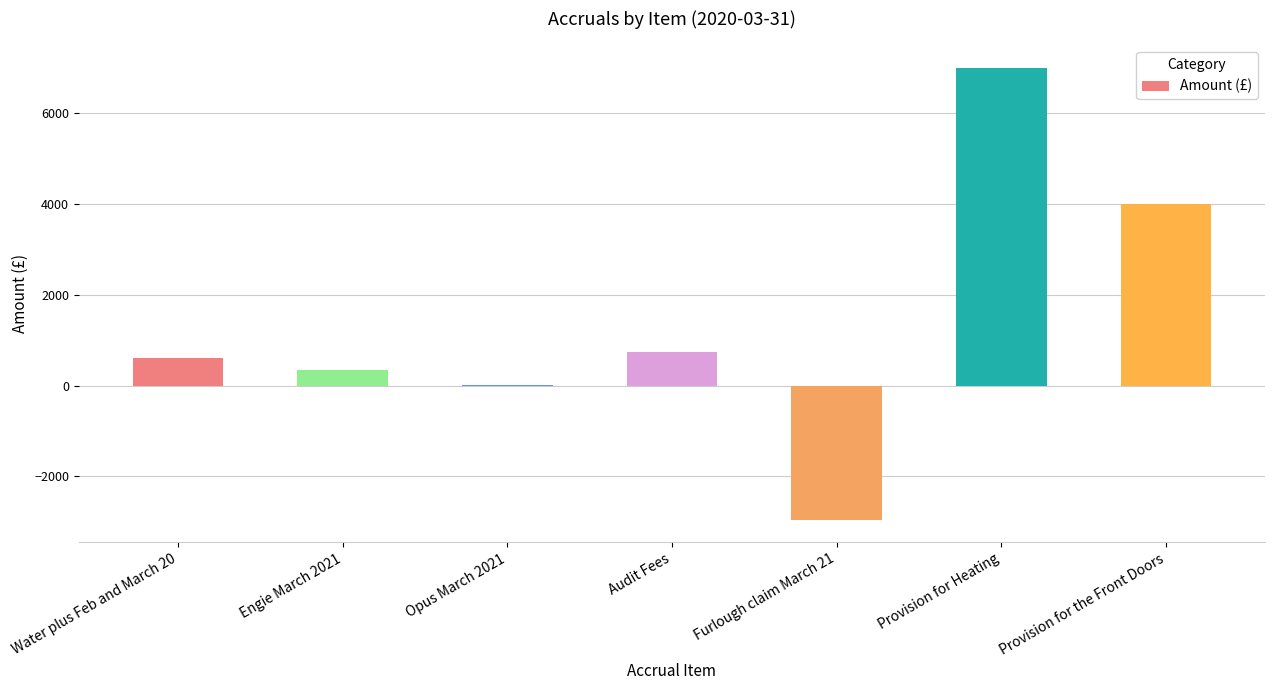

Read the value at Provision for Heating.

7000.0